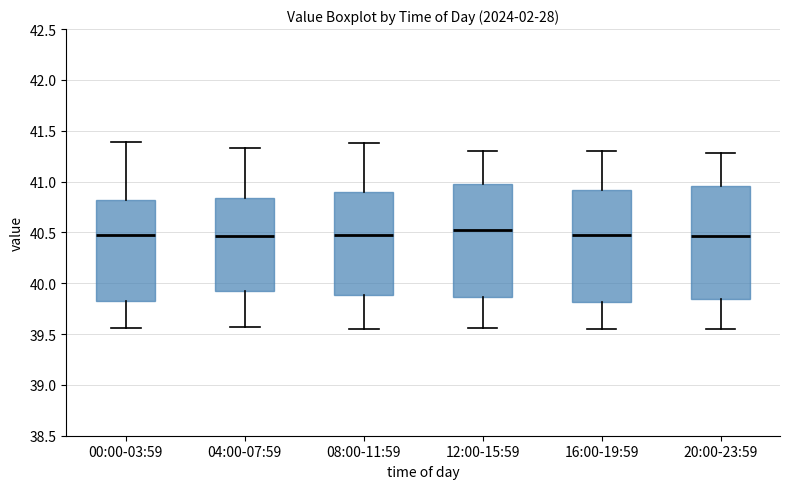

Reading left to right, transcribe this box plot: for each box, give where its median line is, the range the box spans, and where its two whiskers end, as read against the y-axis. The values are not printed on the chart, so give them approximately, as read against the axis.

00:00-03:59: median 40.50, box 39.85 to 40.80, whiskers 39.55 to 41.40
04:00-07:59: median 40.45, box 39.95 to 40.85, whiskers 39.55 to 41.35
08:00-11:59: median 40.50, box 39.90 to 40.90, whiskers 39.55 to 41.40
12:00-15:59: median 40.50, box 39.85 to 41.00, whiskers 39.55 to 41.30
16:00-19:59: median 40.45, box 39.80 to 40.90, whiskers 39.55 to 41.30
20:00-23:59: median 40.45, box 39.85 to 40.95, whiskers 39.55 to 41.30